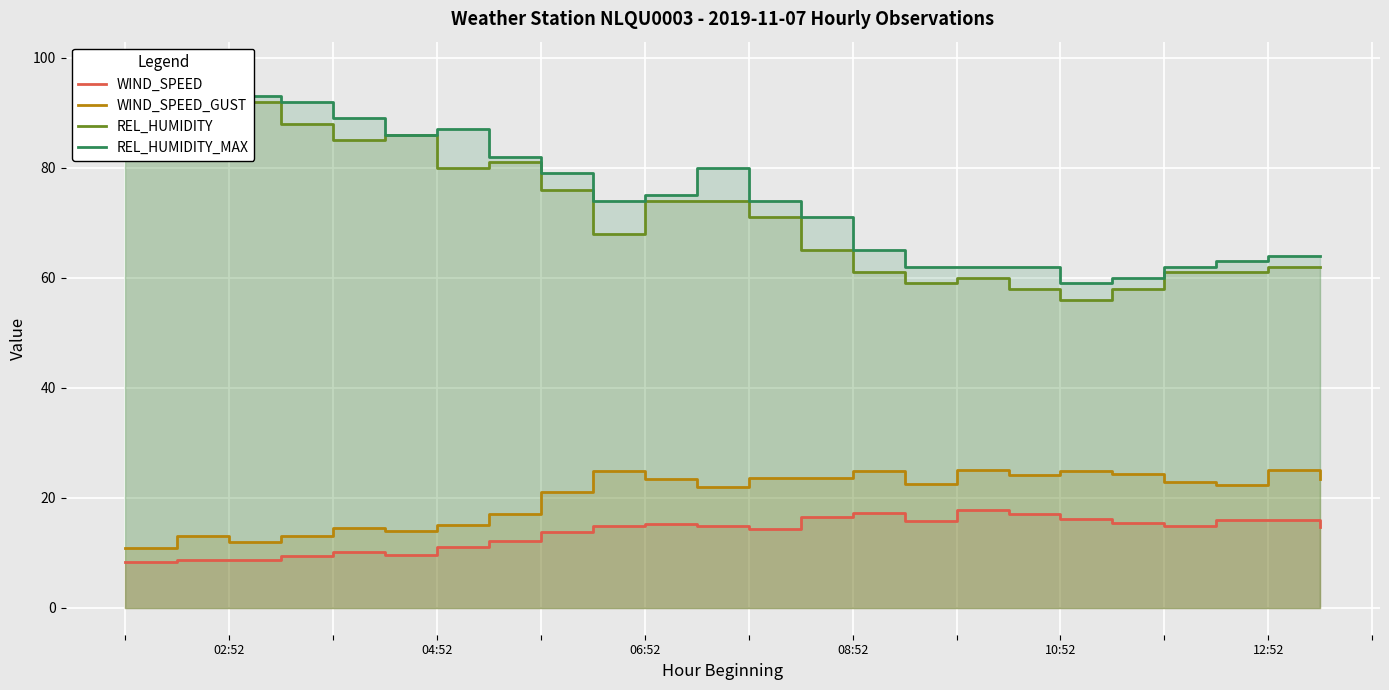

What is the sum of all WIND_SPEED values?

328.5